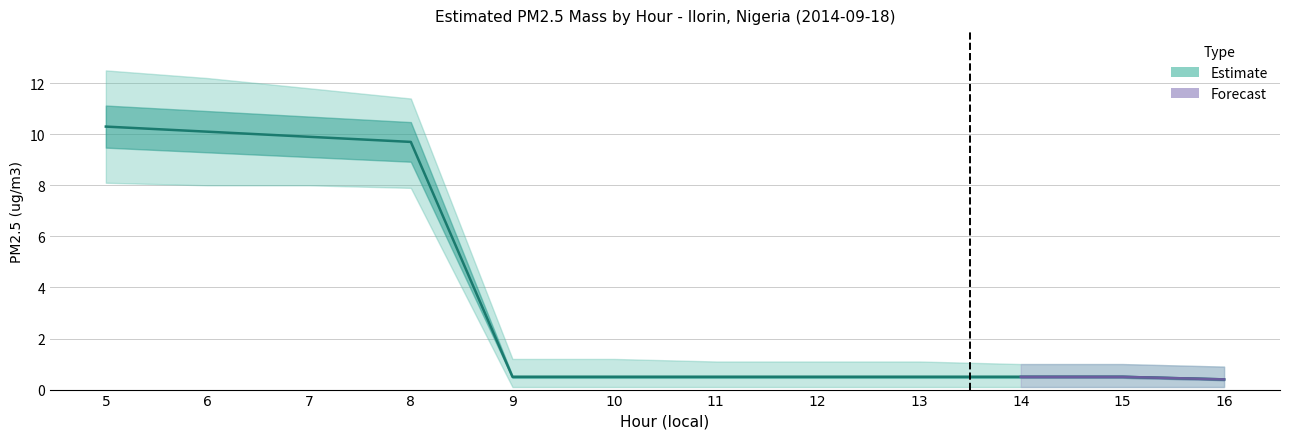

The Estimated PM2.5 mass series shows 9.7 at 8. True or false?

True